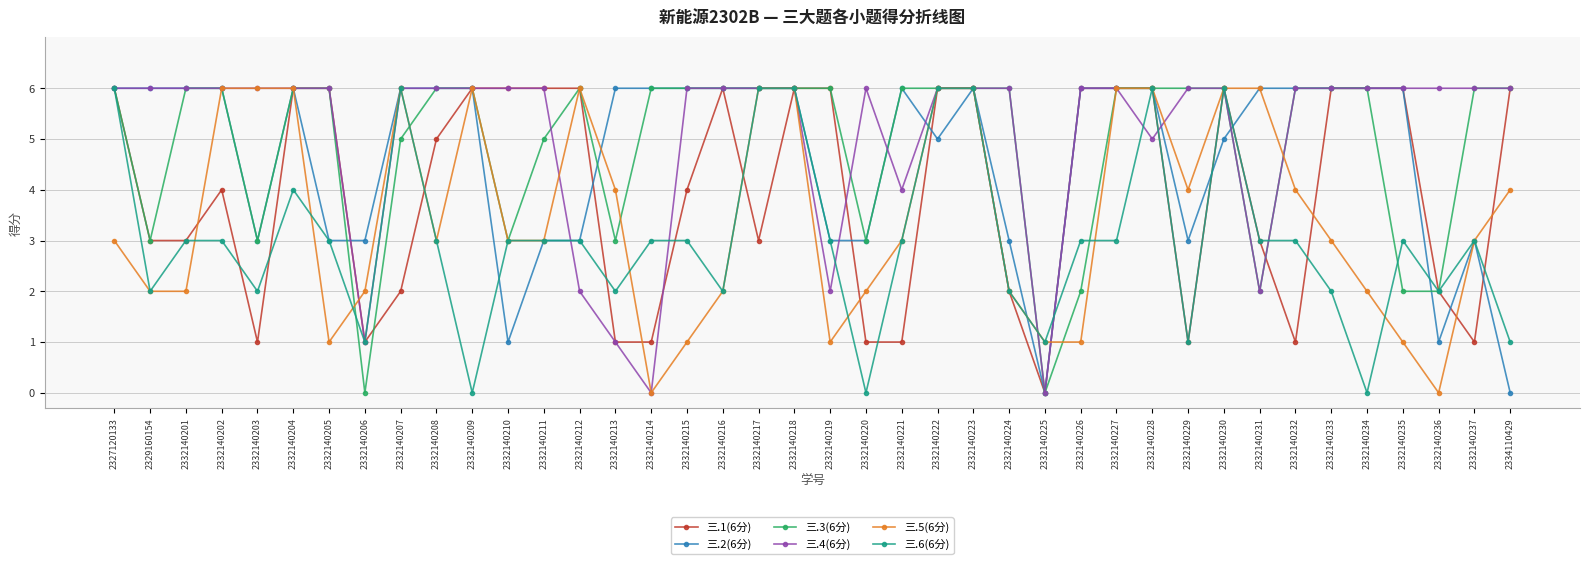

What is the value of the 三.2(6分) point at the 30th from the left?

6